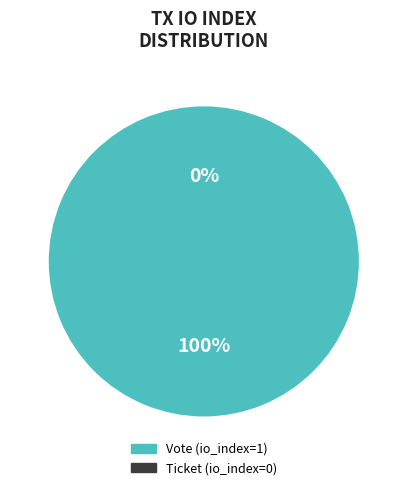

What is the smallest slice in the pie chart?

Ticket (io_index=0)